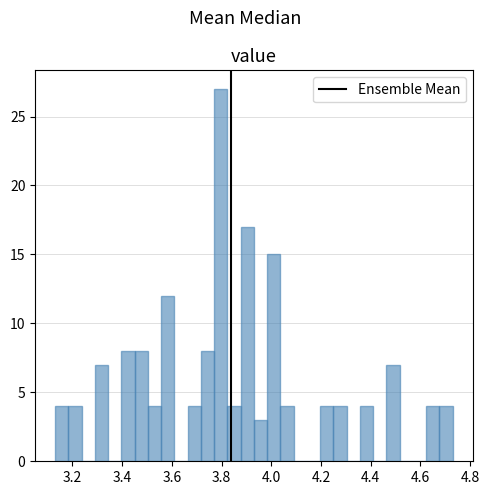

Around what value on the x-axis is the tallest bar? Give the approximate position of its centre, as read against the axis.

3.80